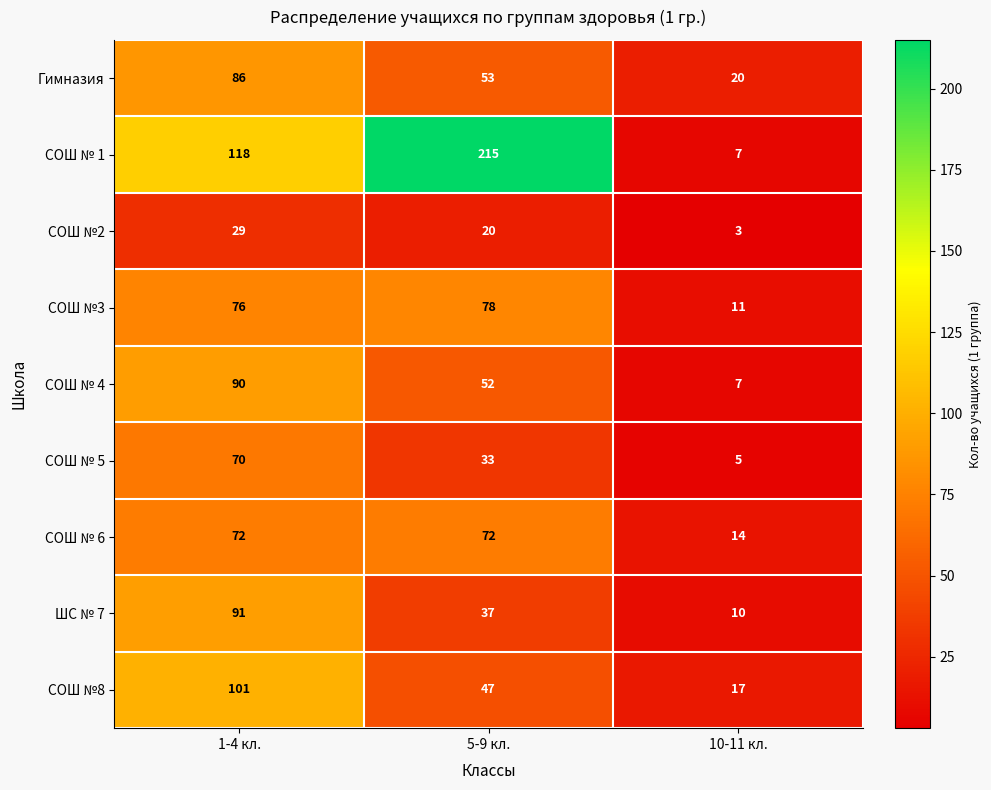

Which series has the widest spread of values?

СОШ № 1